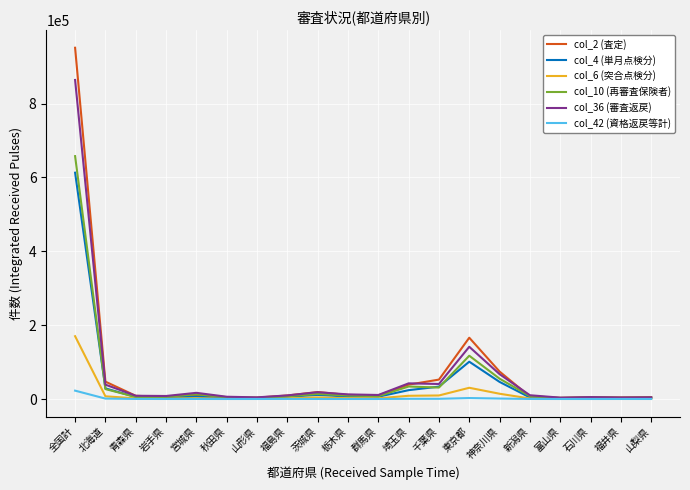

At how many categories does at least one series exceed 435335?

1